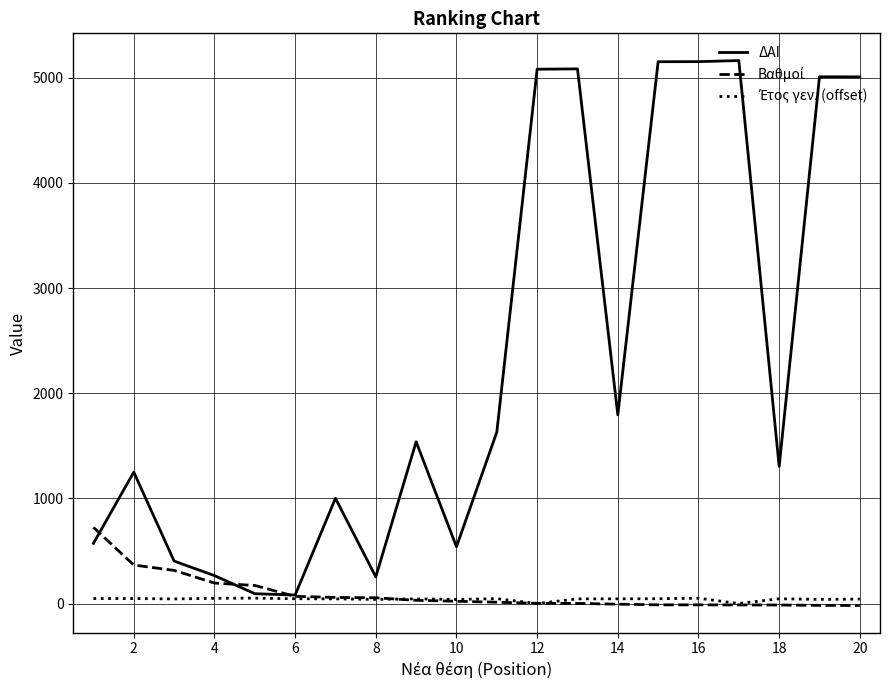

Which series has the widest spread of values?

ΔΑΙ